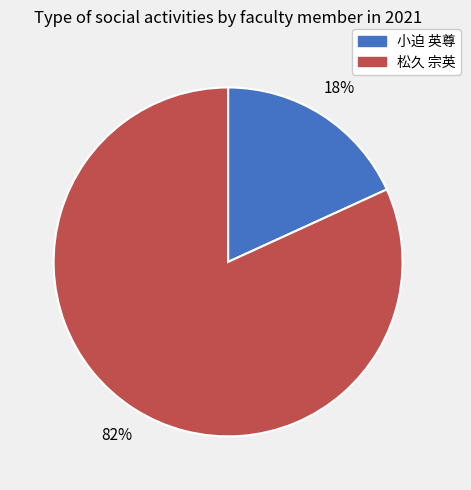

Which slice is the largest?

松久 宗英